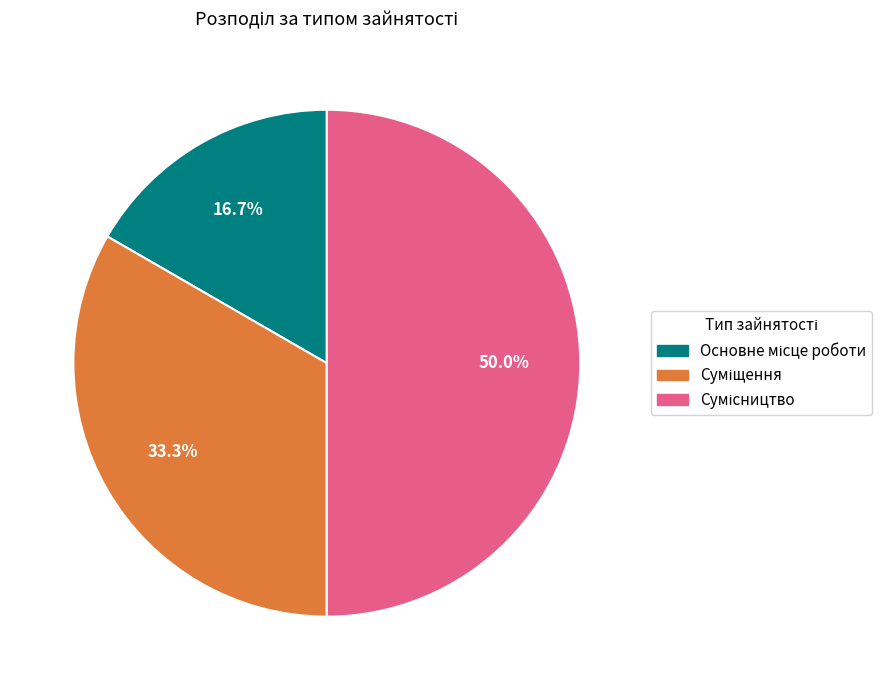

What is the smallest slice in the pie chart?

Основне місце роботи